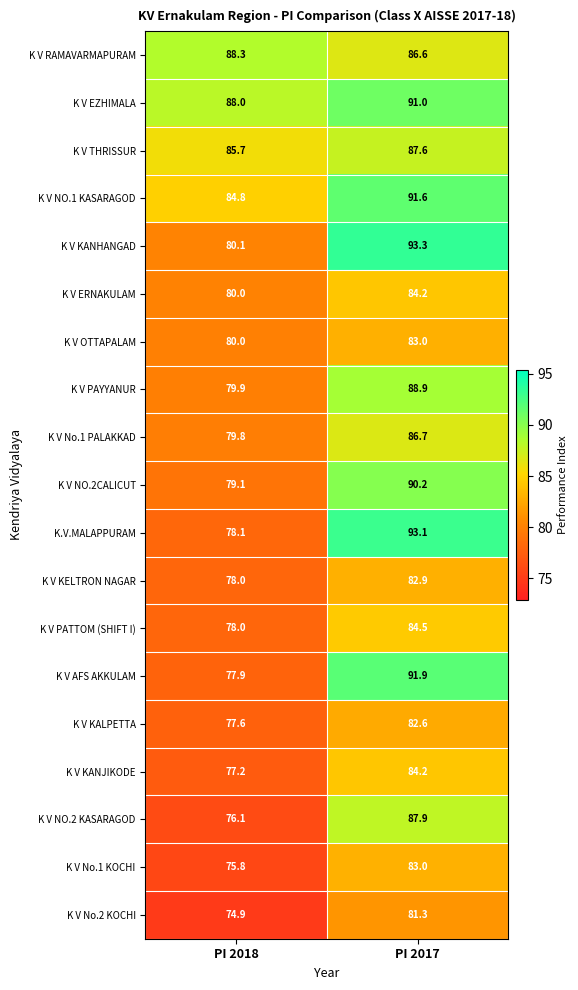

Is it true that K.V.MALAPPURAM equals 93.1 at PI 2017?

True